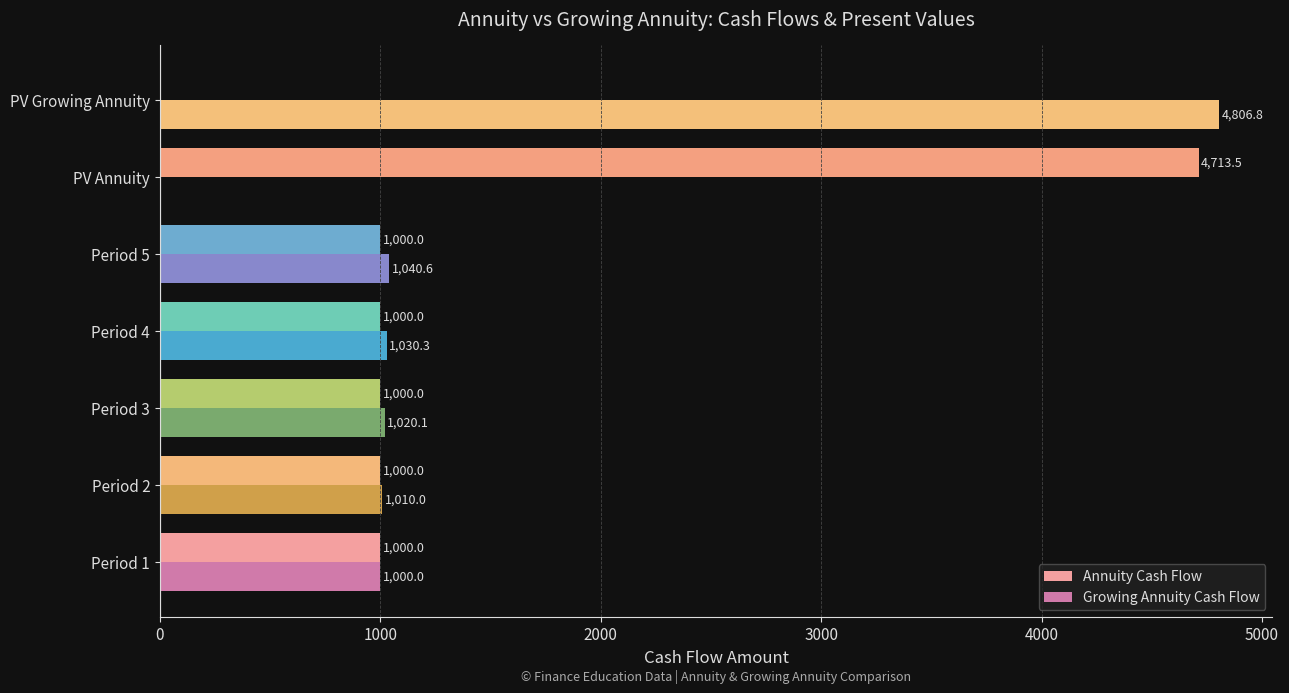

Is it true that Growing Annuity Cash Flow equals 436.4 at Period 2?

False